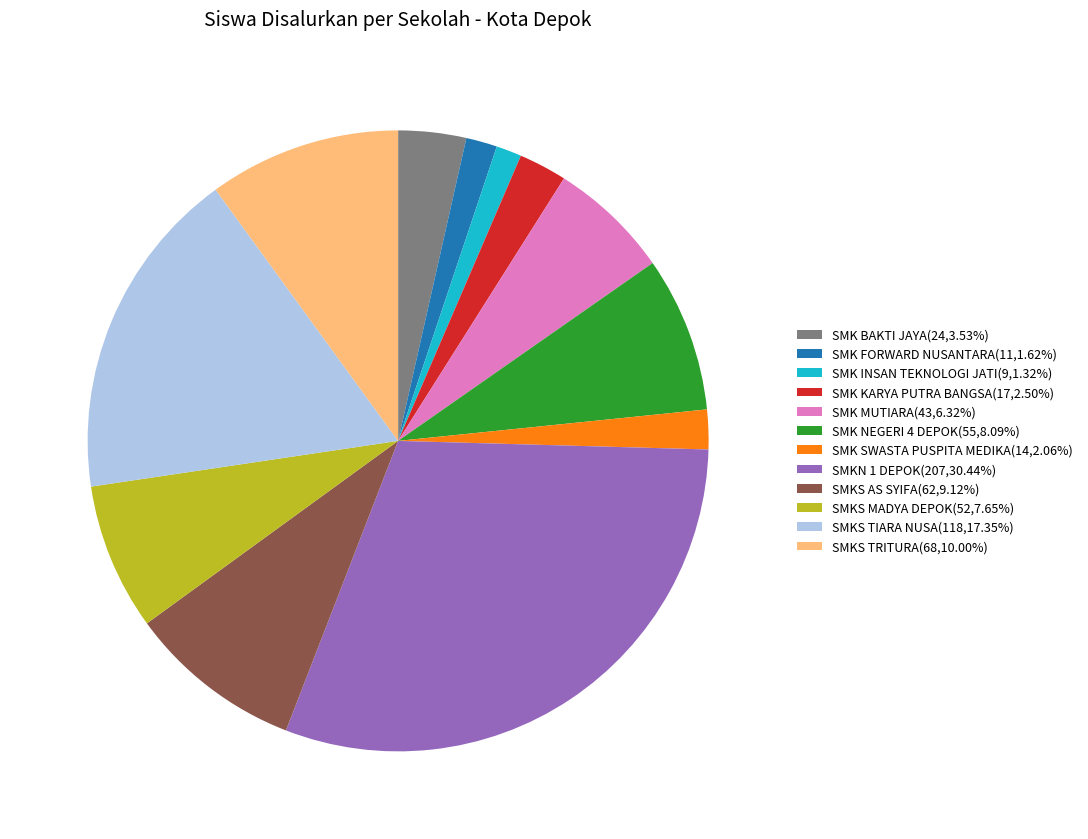

Does SMK INSAN TEKNOLOGI JATI(9,1.32%) account for over 50% of the chart?

No